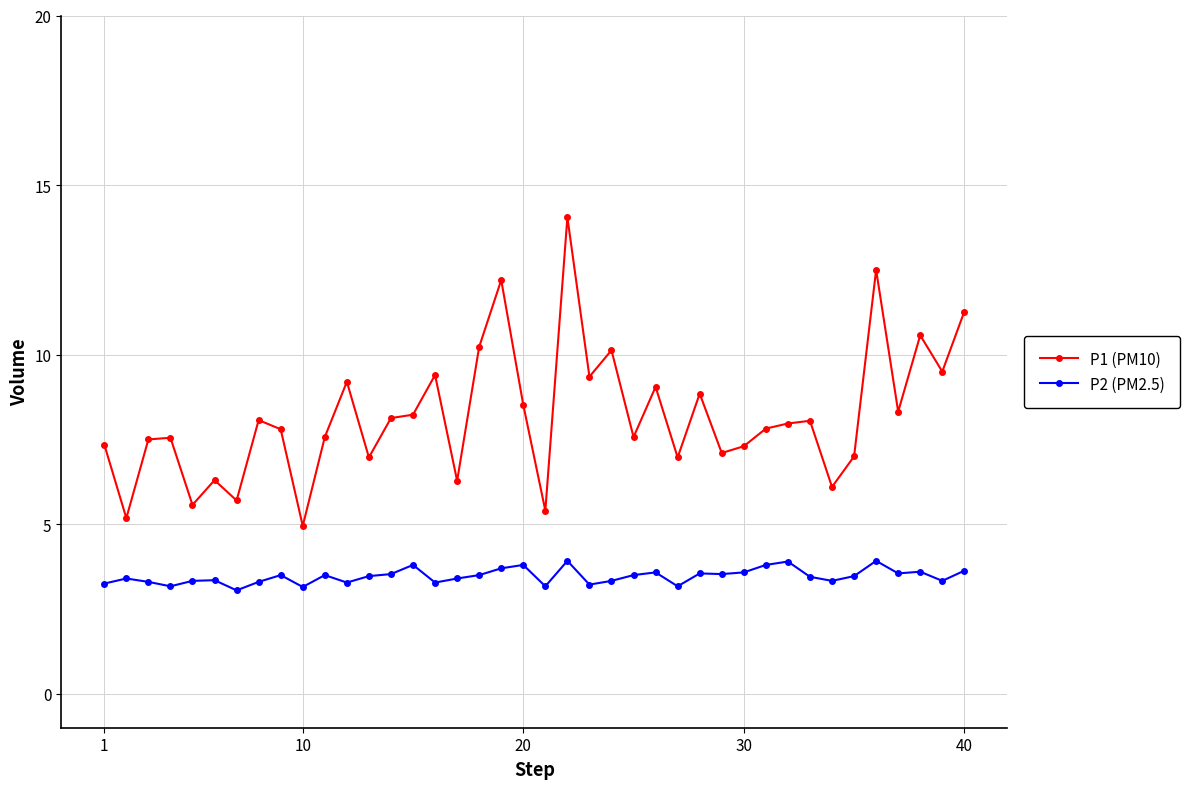

Which series has the largest total across all categories?

P1 (PM10)